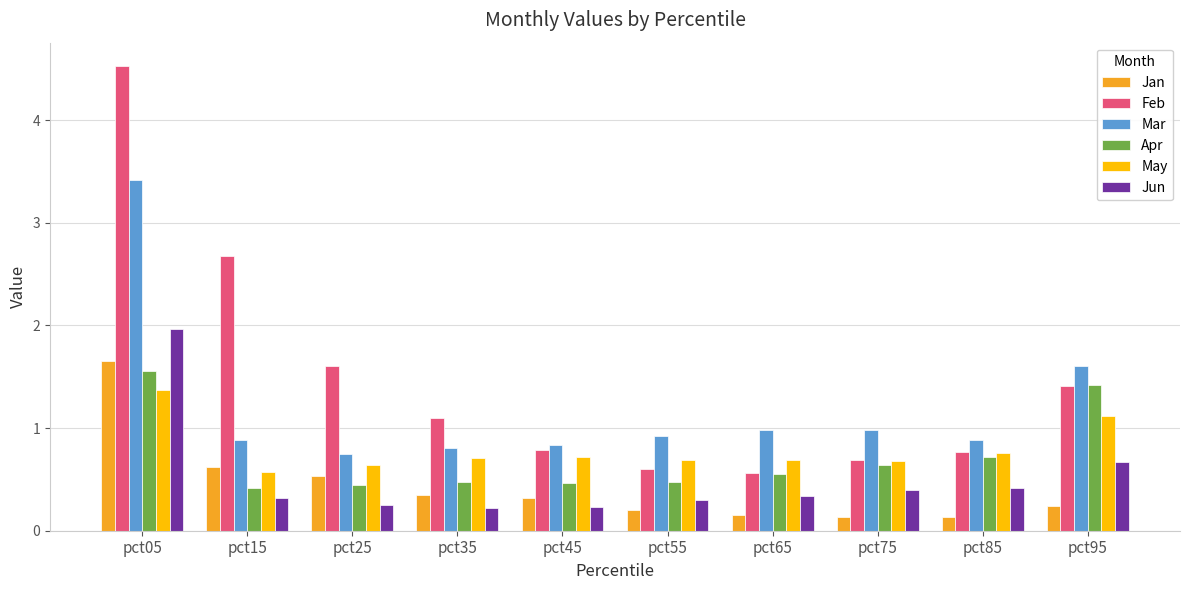

At how many categories does at least one series exceed 3?

1